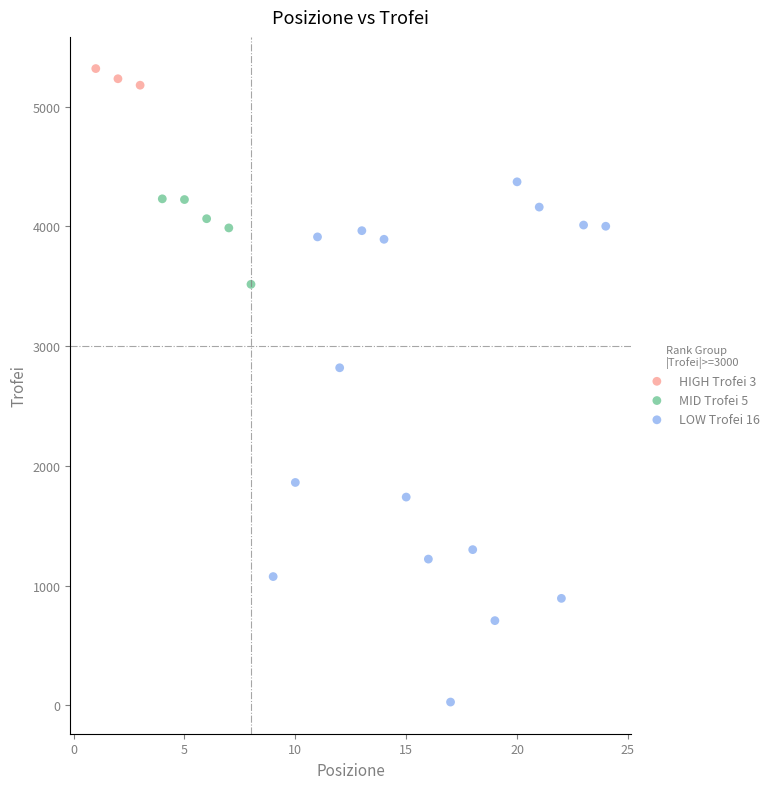

Which series reaches the minimum Y coordinate?

LOW Trofei 16